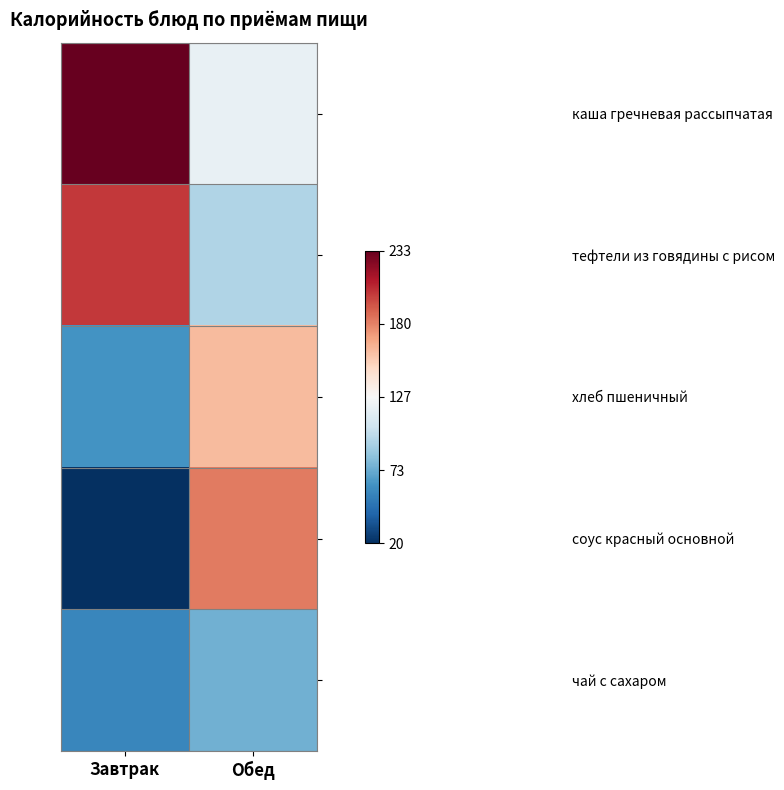

Reading left to right, transcribe all the data shown in this chart.

каша гречневая рассыпчатая: Завтрак=233.3	Обед=118.8
тефтели из говядины с рисом: Завтрак=201.9	Обед=94.1
хлеб пшеничный: Завтрак=62.4	Обед=160.0
соус красный основной: Завтрак=19.8	Обед=182.0
чай с сахаром: Завтрак=57.0	Обед=75.0